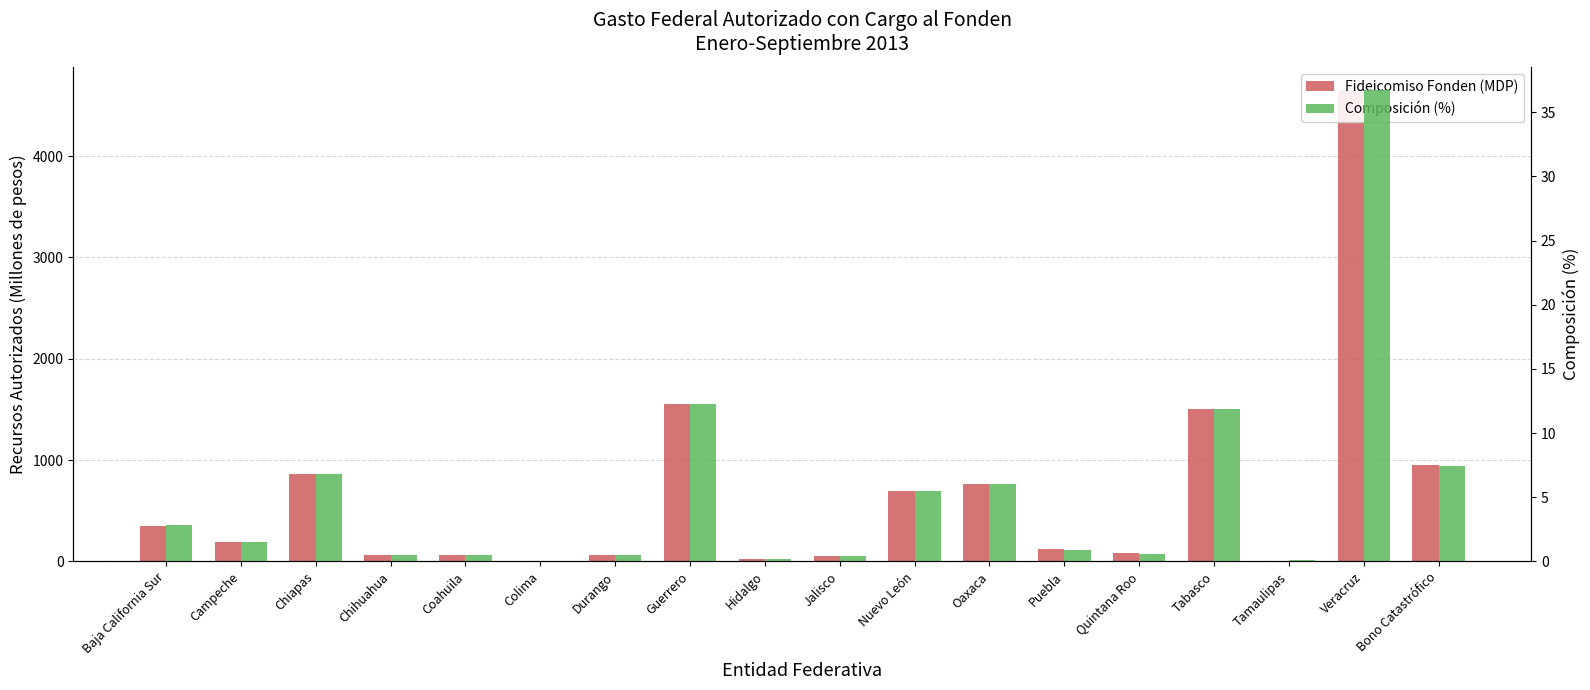

At Guerrero, list the series in order from largest to smallest.

Fideicomiso Fonden (MDP), Composición (%)